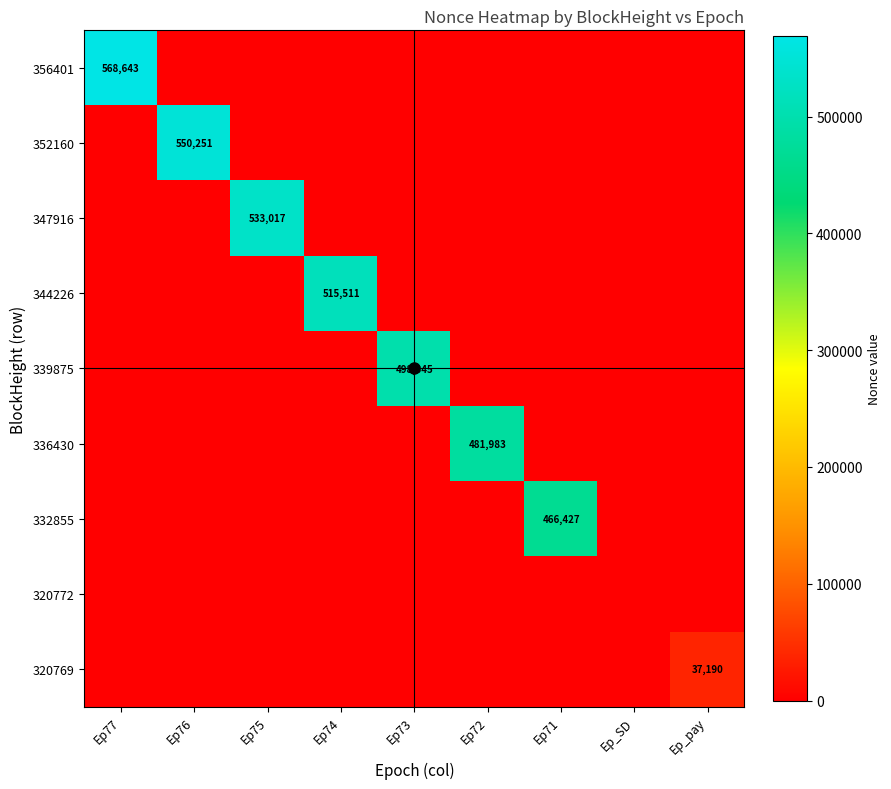

What is the total value across all series at Ep73?

498345